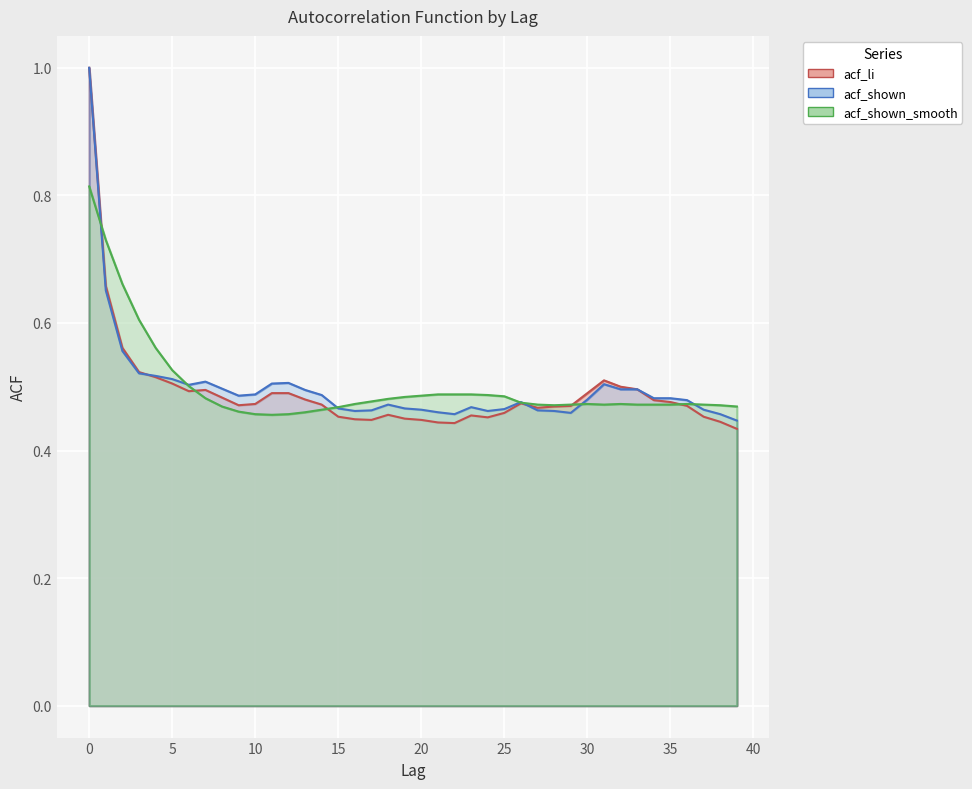

Which series ends up on top after the final intersection of acf_li and acf_shown_smooth?

acf_shown_smooth